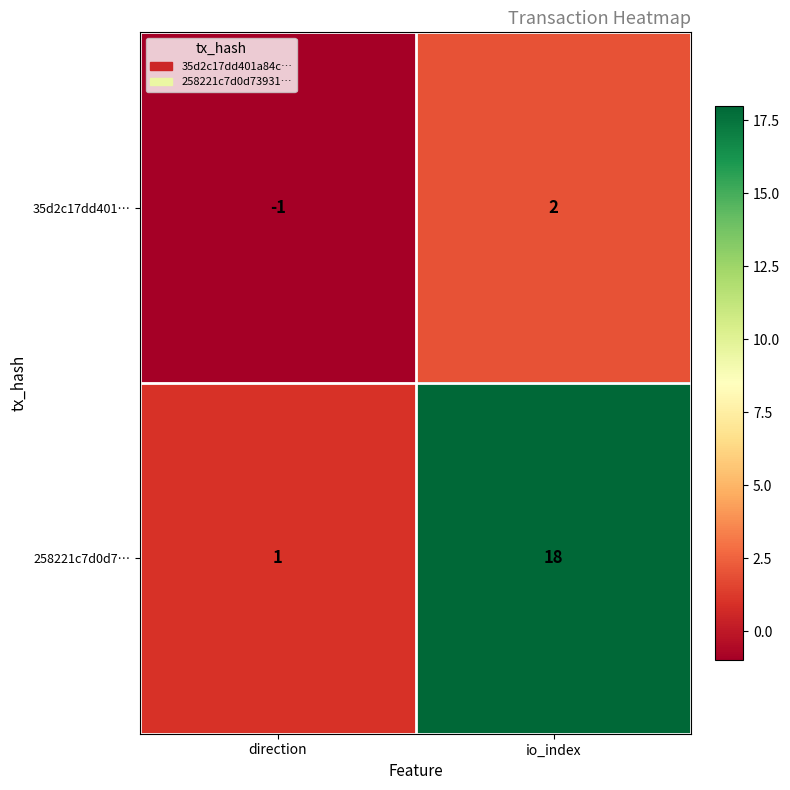

Between direction and io_index, which series saw the biggest shift?

258221c7d0d7…